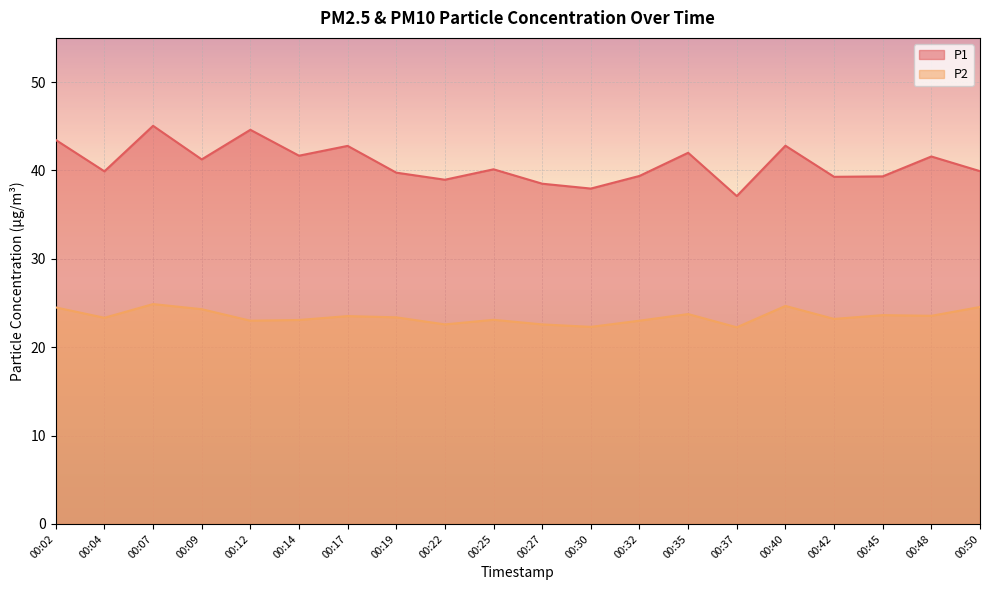

At which category is the sum across all series the highest?

00:07